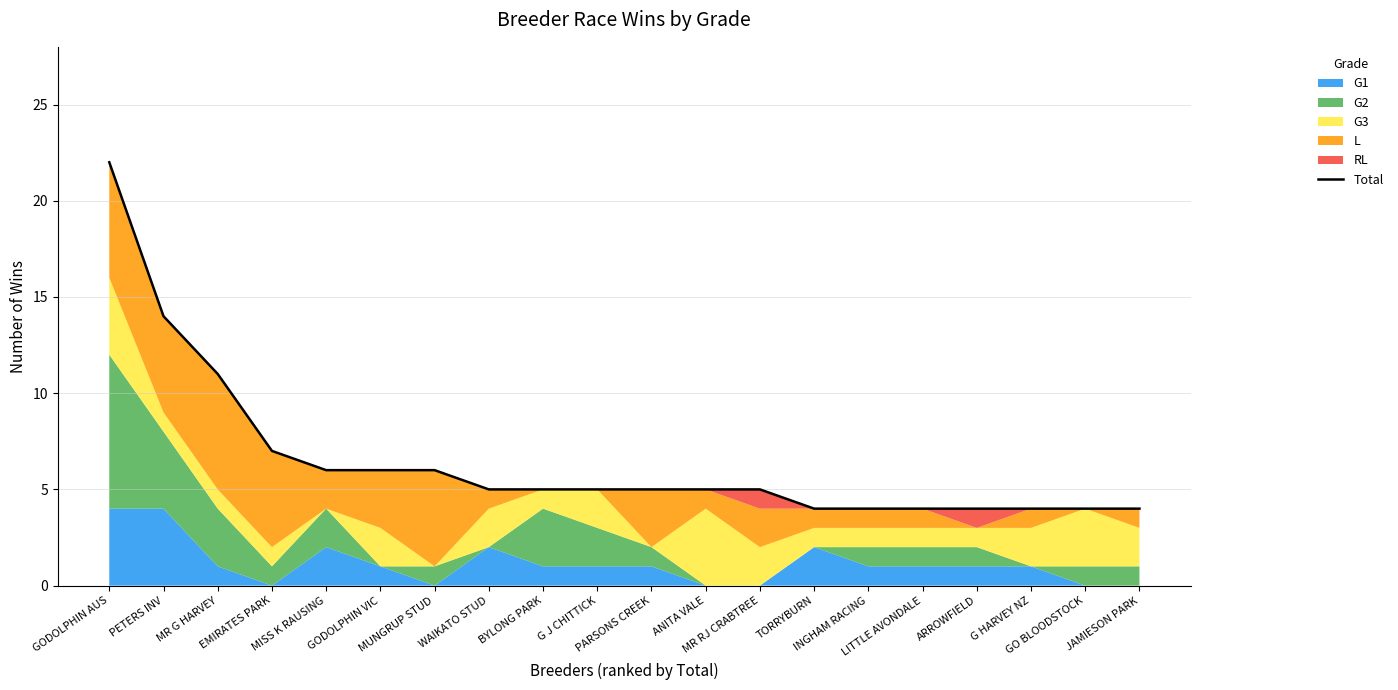

What position from the right is WAIKATO STUD?

13